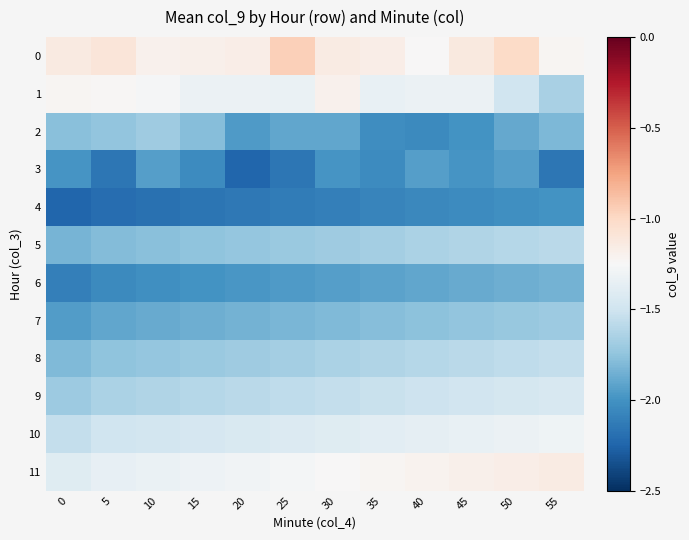

Rank the series at 45 from highest to lowest value.

0, 11, 1, 10, 9, 8, 5, 7, 6, 3, 2, 4